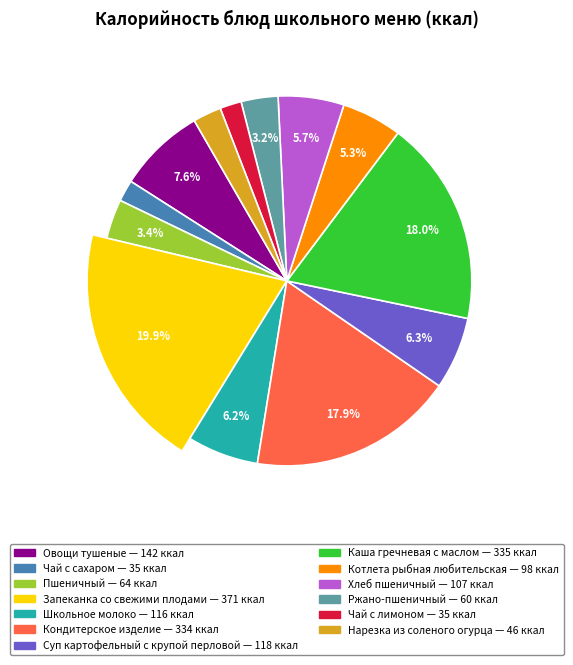

How many slices are in this pie chart?

13